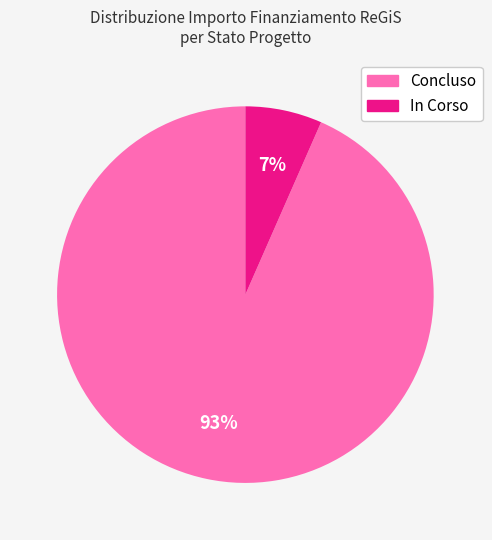

Combined, do Concluso and In Corso account for over 50%?

Yes